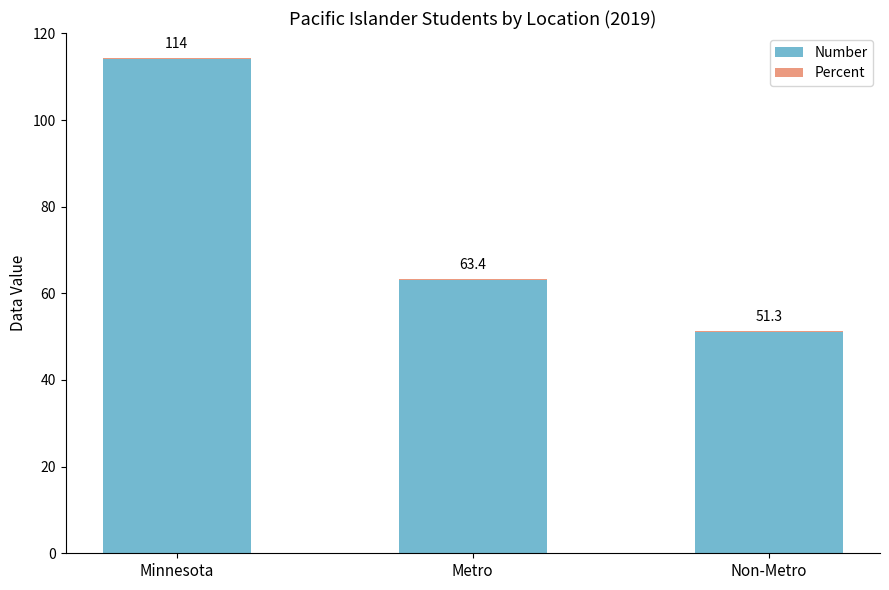

Does the chart contain stacked bars?

Yes